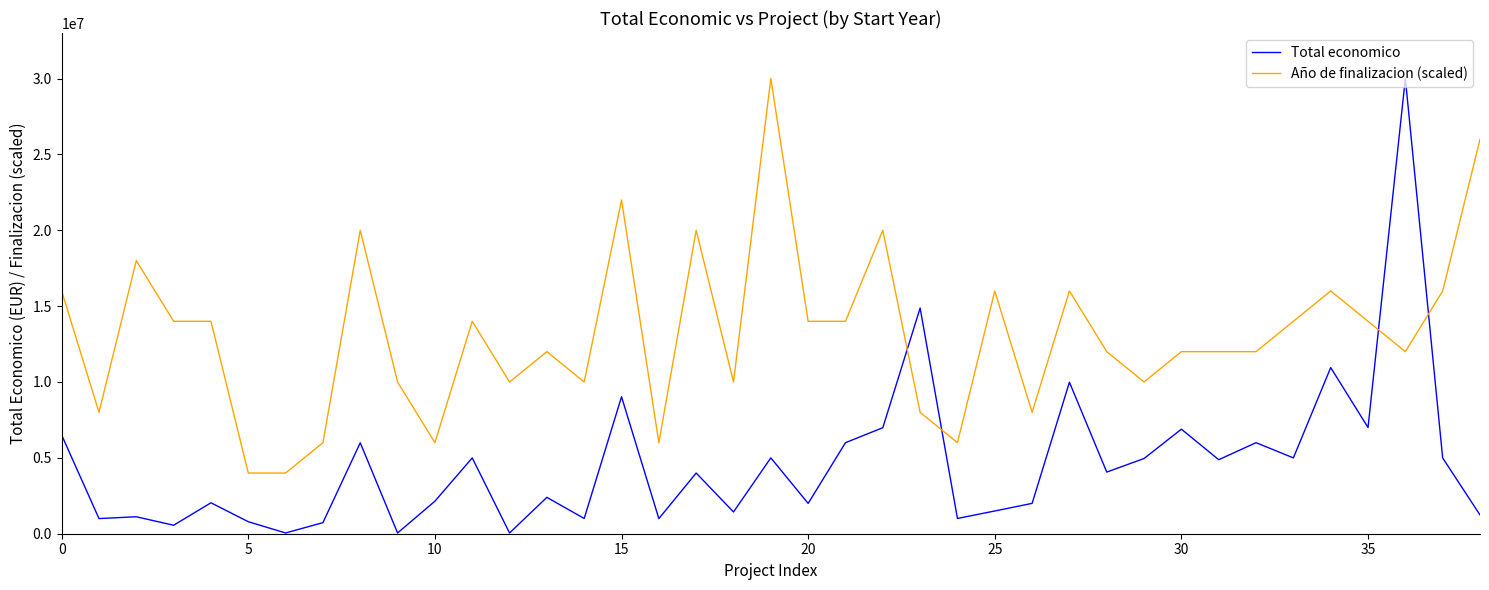

How many intersections are there between Año de finalizacion (scaled) and Total economico?

4